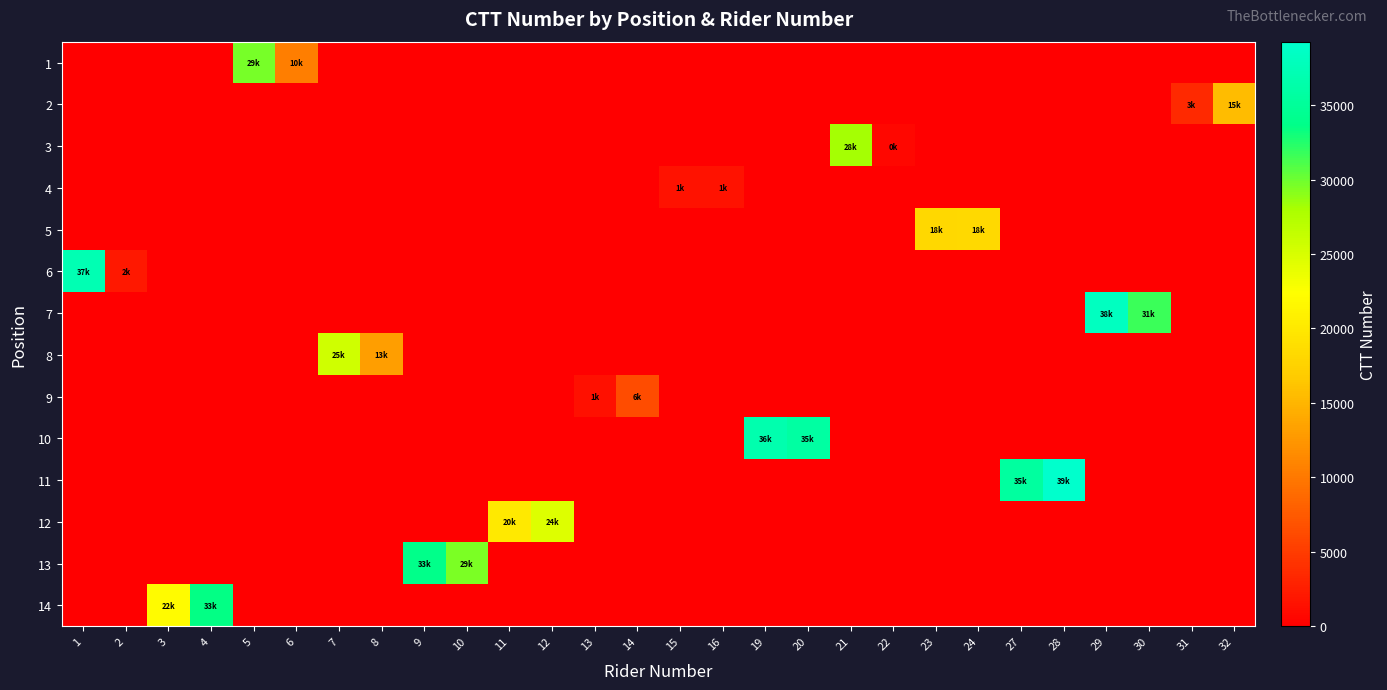

Which has a higher value, 10 or 28?

10